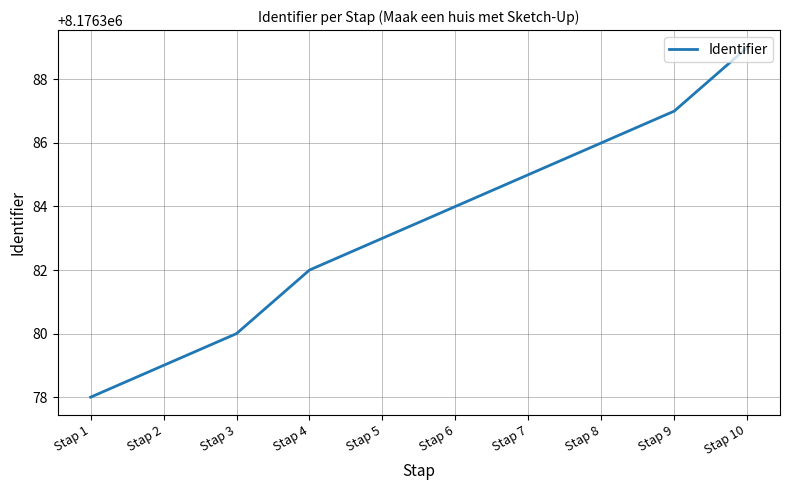

True or false: there are more than 1 points higher than both neighbors.

False